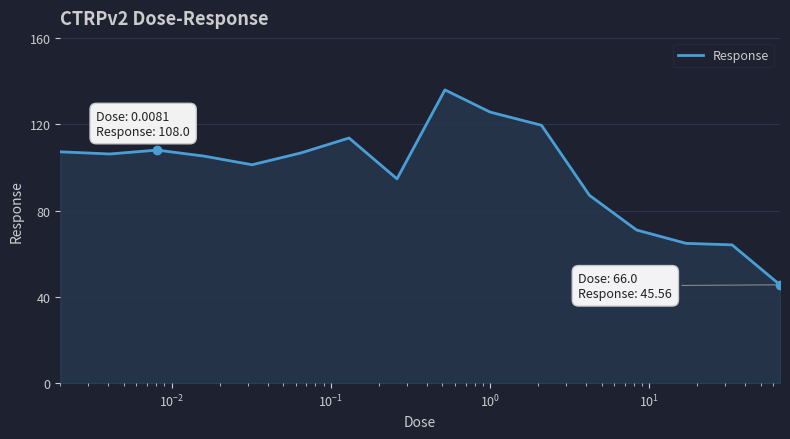

What is the difference between the maximum and minimum values?

90.3